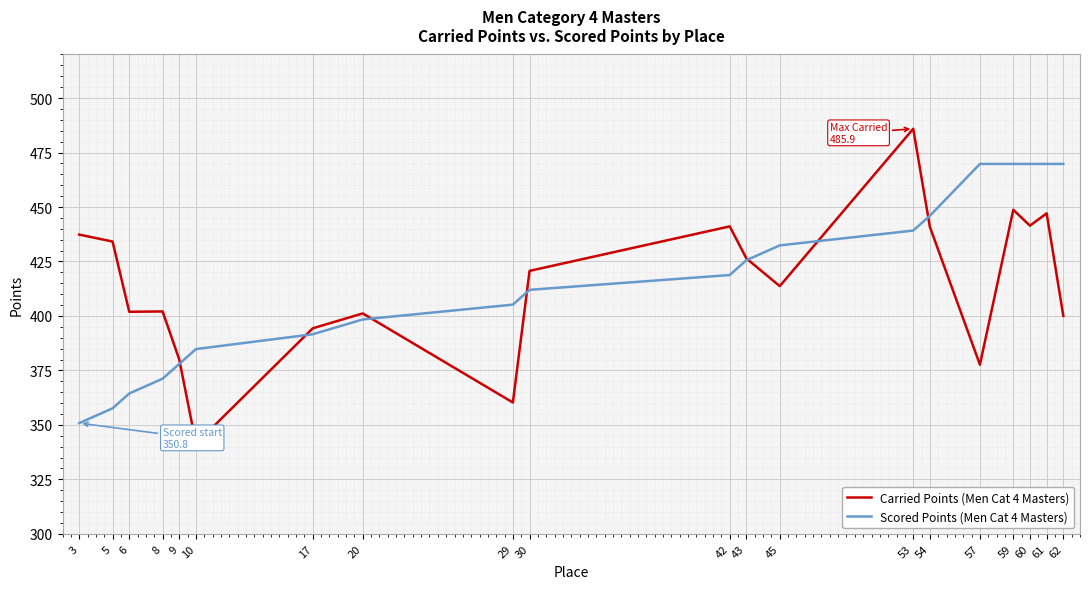

How many categories are shown in the chart?

20